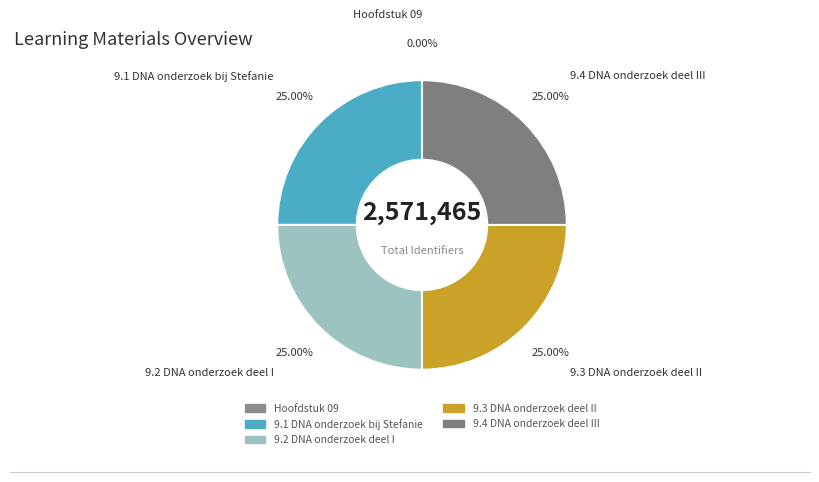

Does 9.1 DNA onderzoek bij Stefanie account for over 50% of the chart?

No